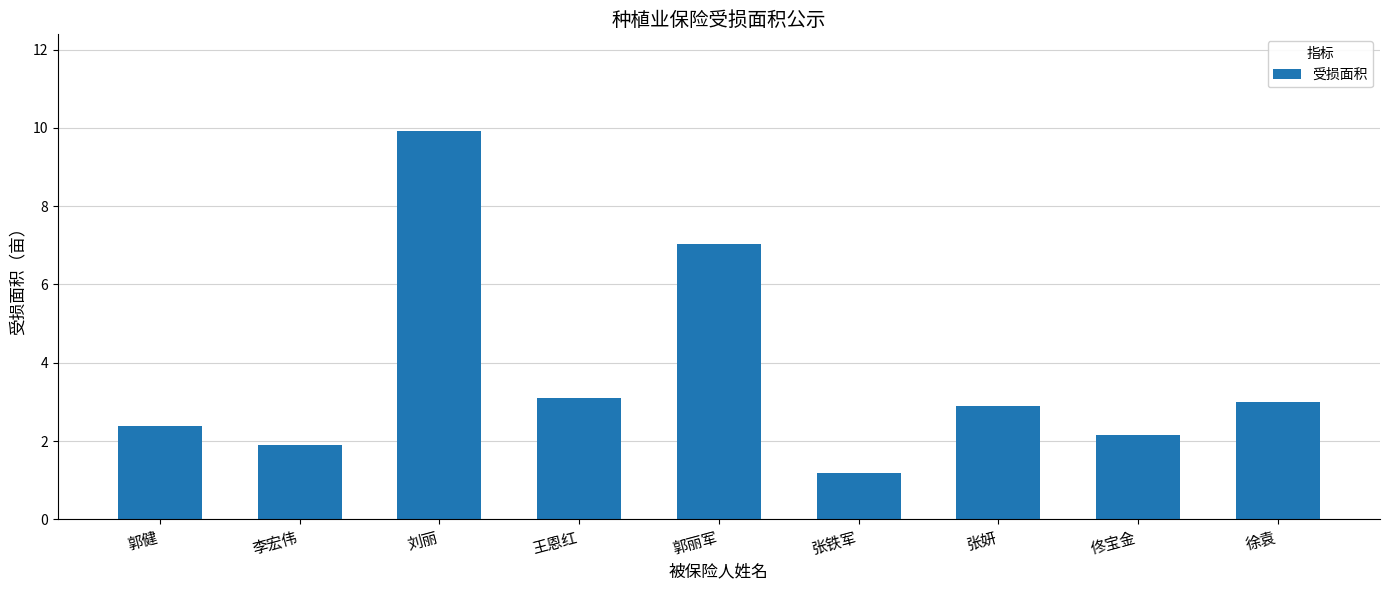

True or false: the data shows 3.1 at 佟宝金.

False